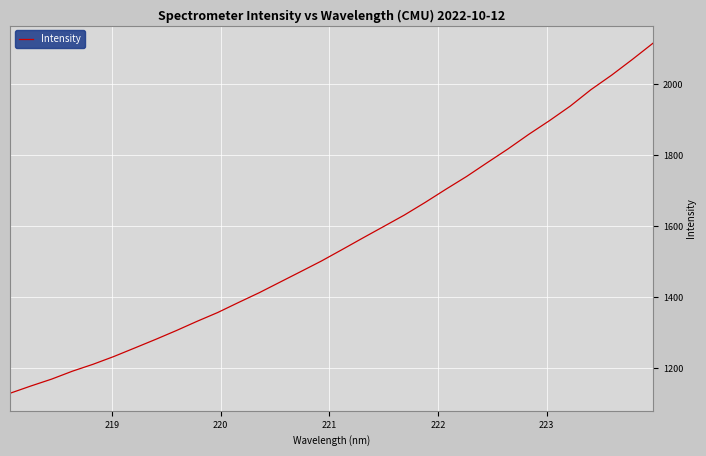

What is the minimum value shown in the chart?

1129.5